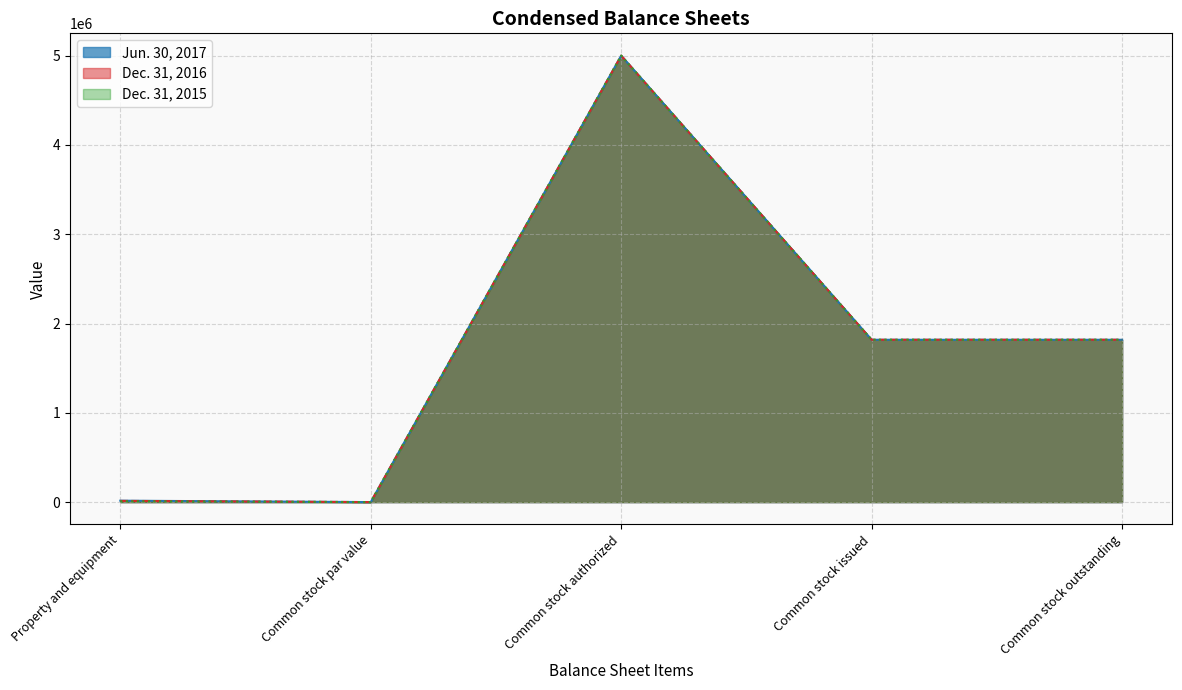

How many data points in Jun. 30, 2017 are less than 1817978?

2